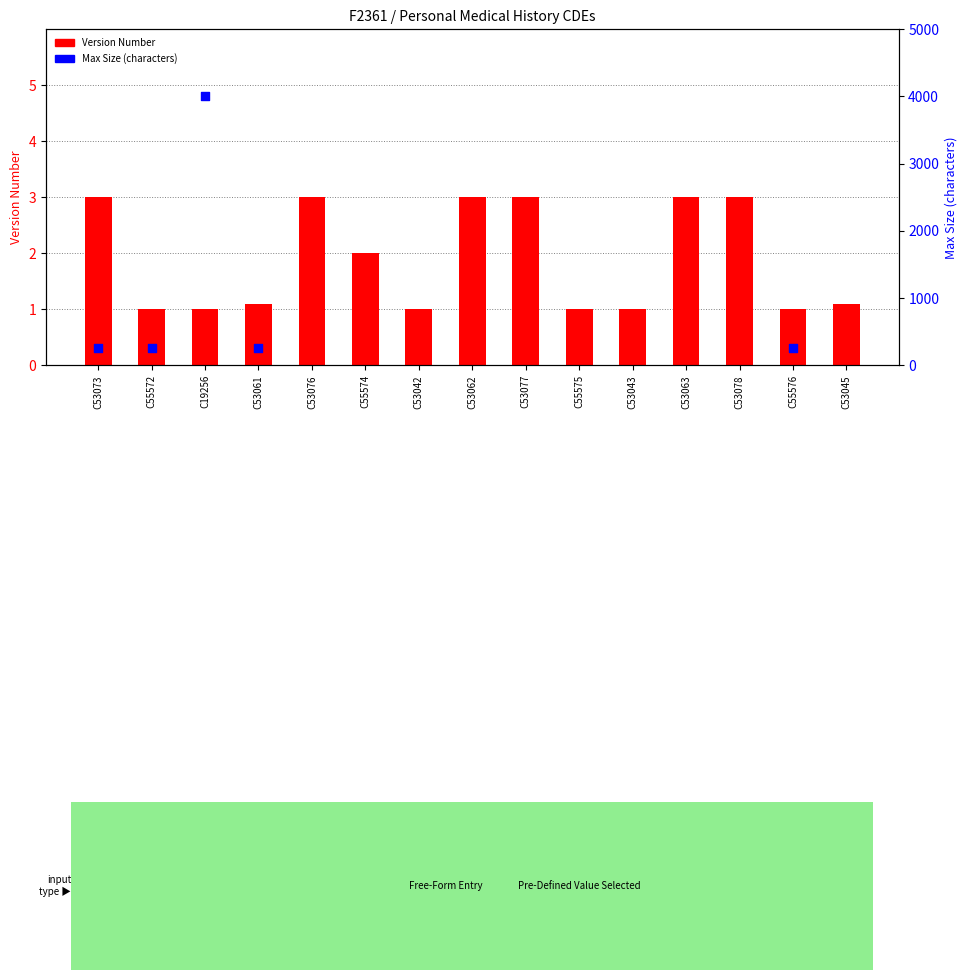

Which series reaches the maximum Y coordinate?

Max Size